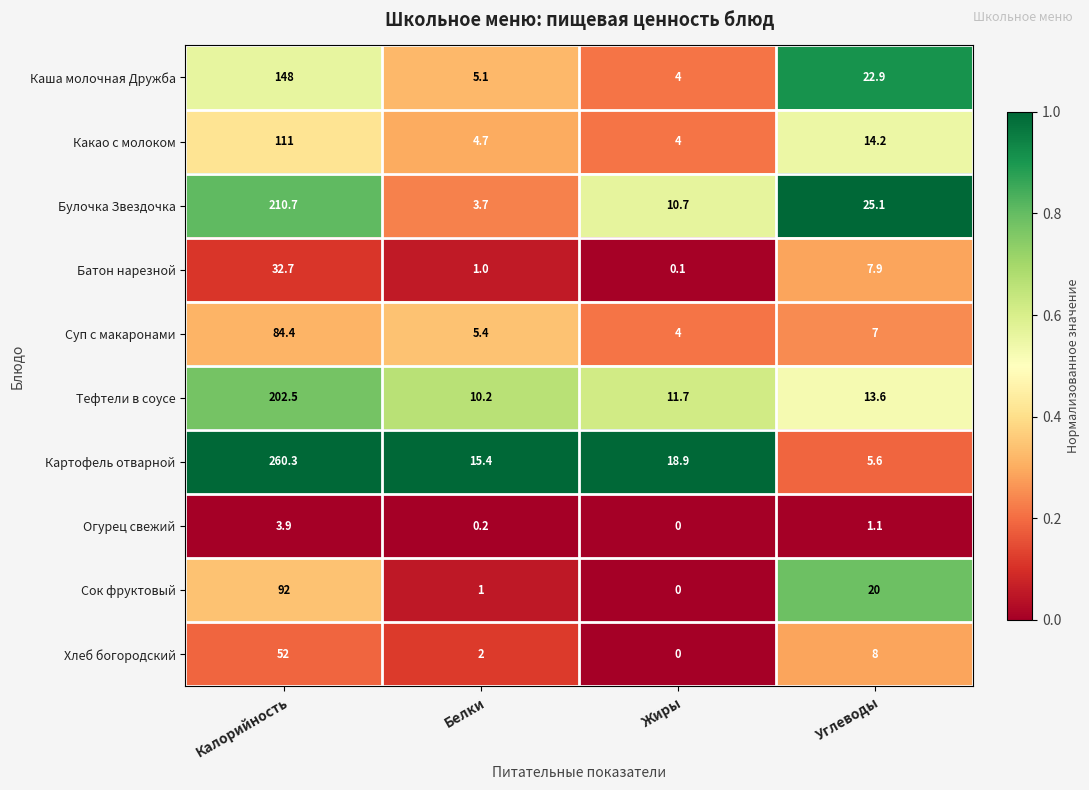

What is the total value across all series at Белки?

48.7